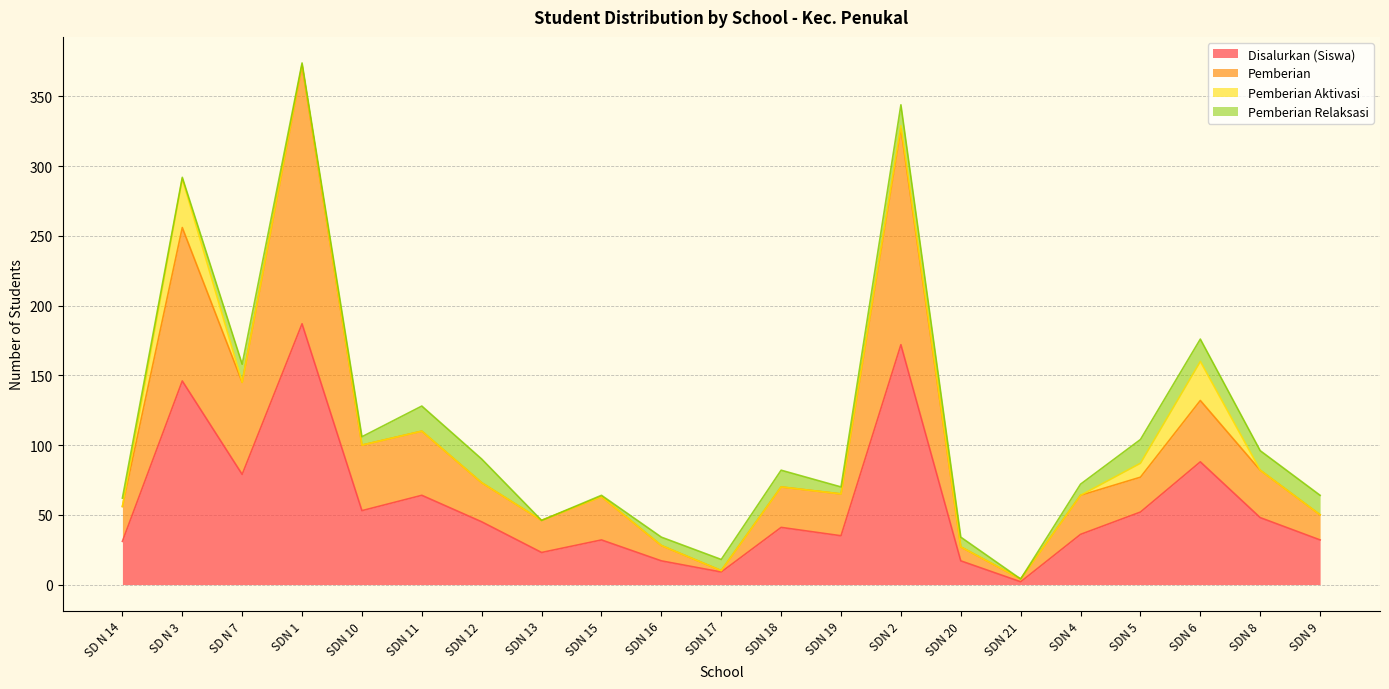

Is the value of Pemberian at SDN 5 greater than the value of Disalurkan (Dana) at SDN 5?

Yes